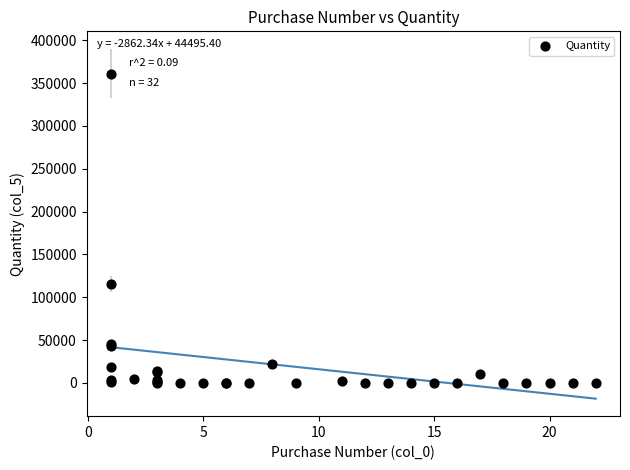

What Y value in the scatter plot is closest to 180600?

115650